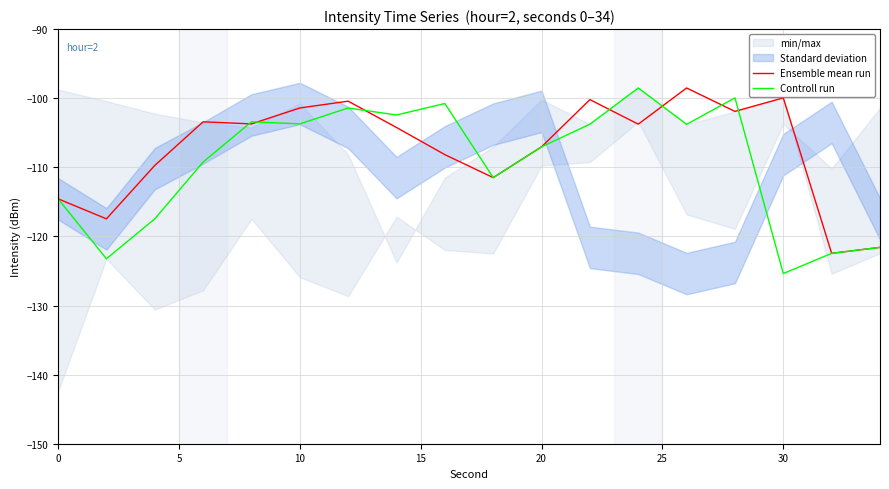

What is the maximum value for Controll run?

-98.5